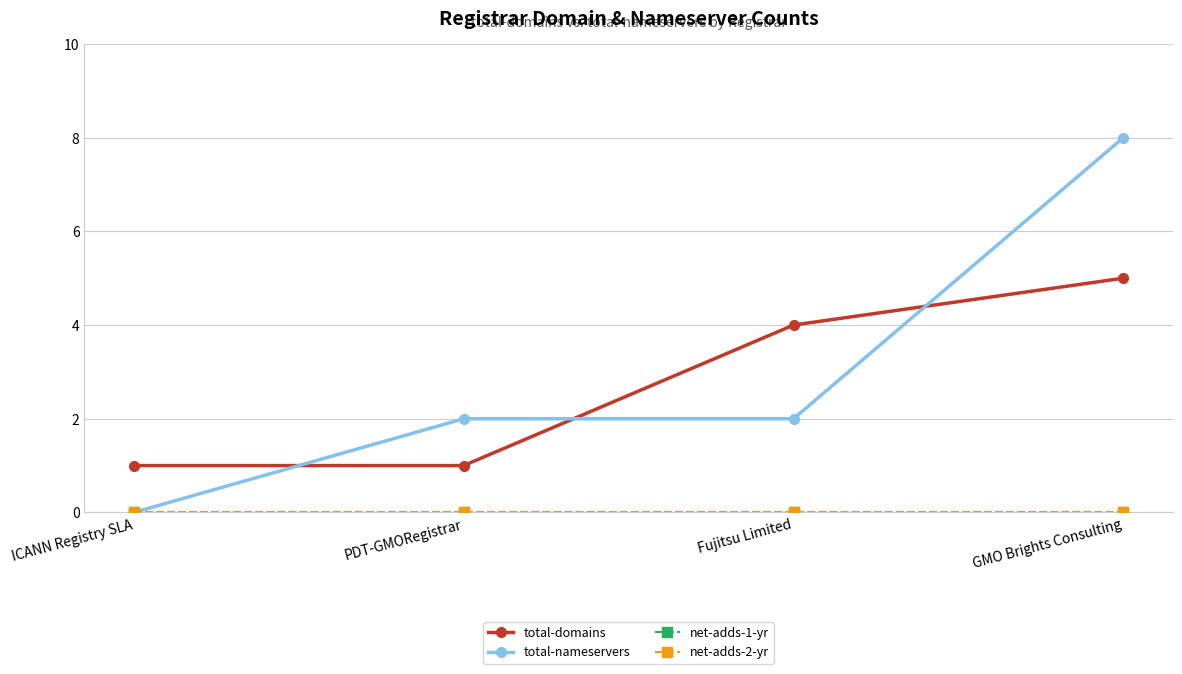

How many lines are shown in the chart?

4